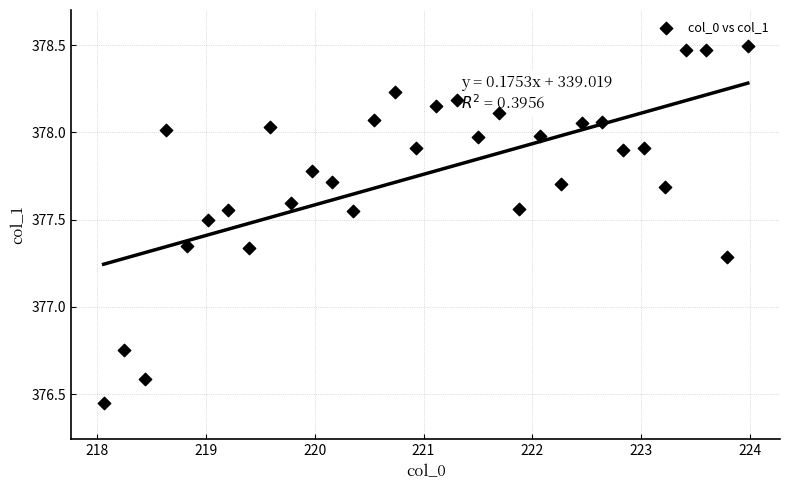

What is the range of X values (max minus min)?

5.9